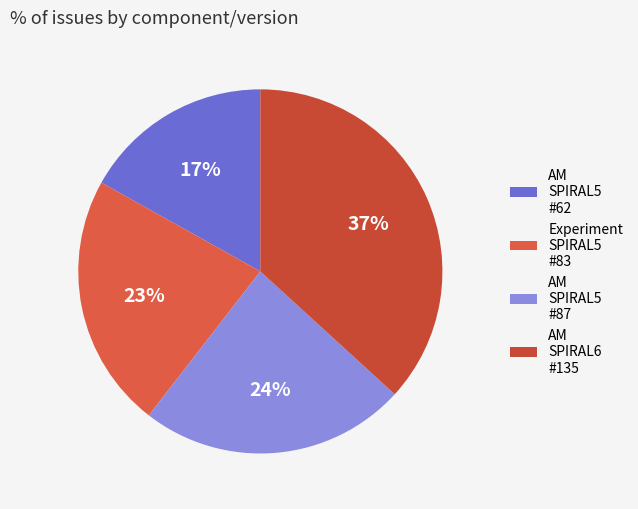

What is the largest slice in the pie chart?

AM SPIRAL6 #135